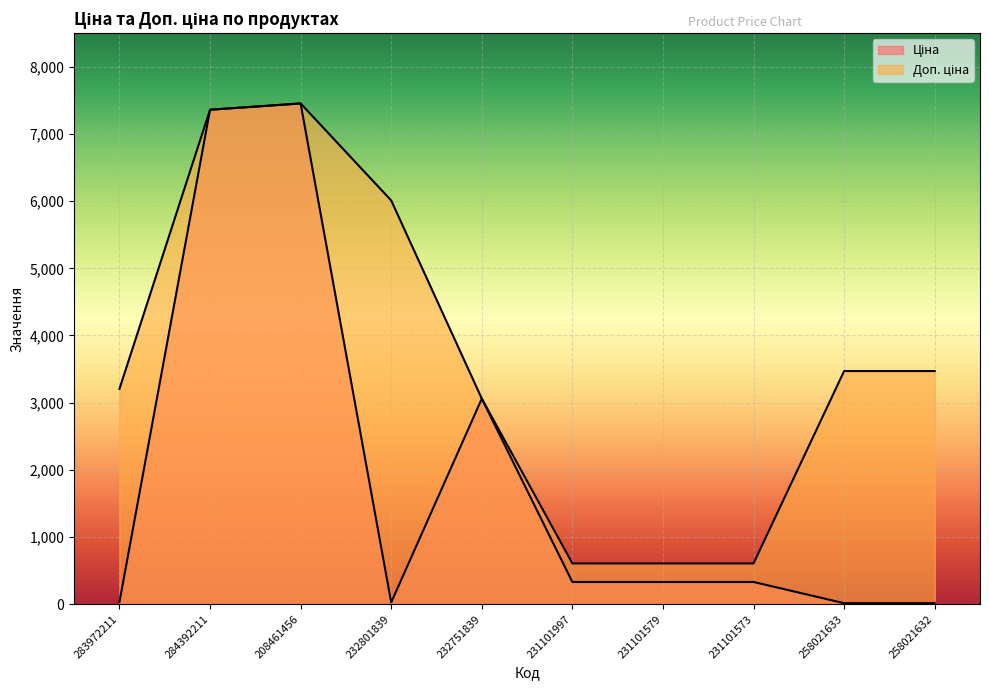

At how many categories does at least one series exceed 574?

10